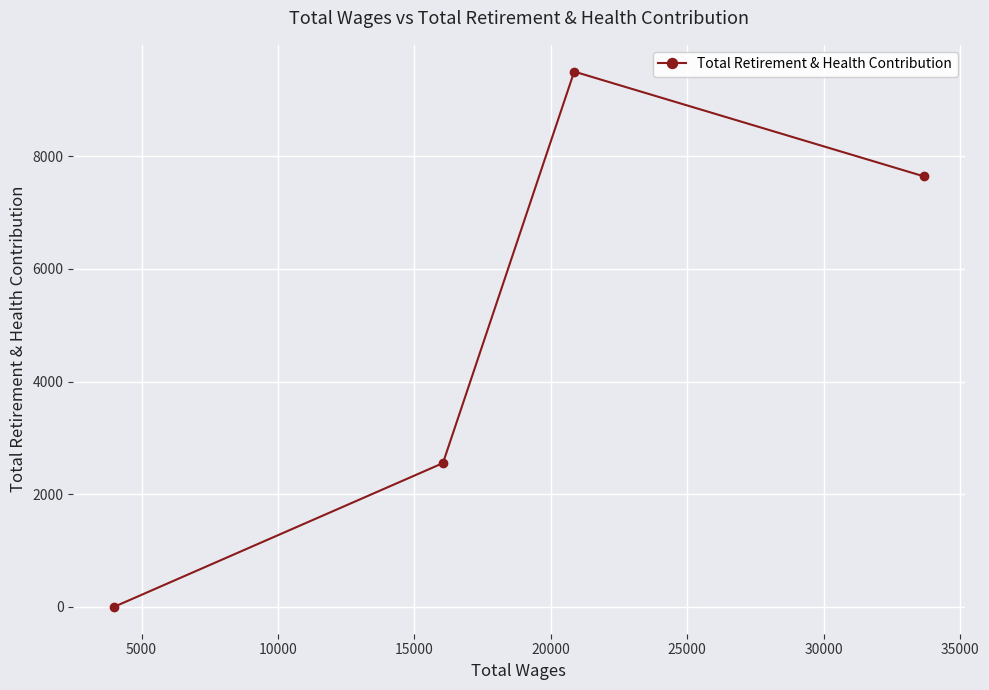

What is the sum of all values?

19695